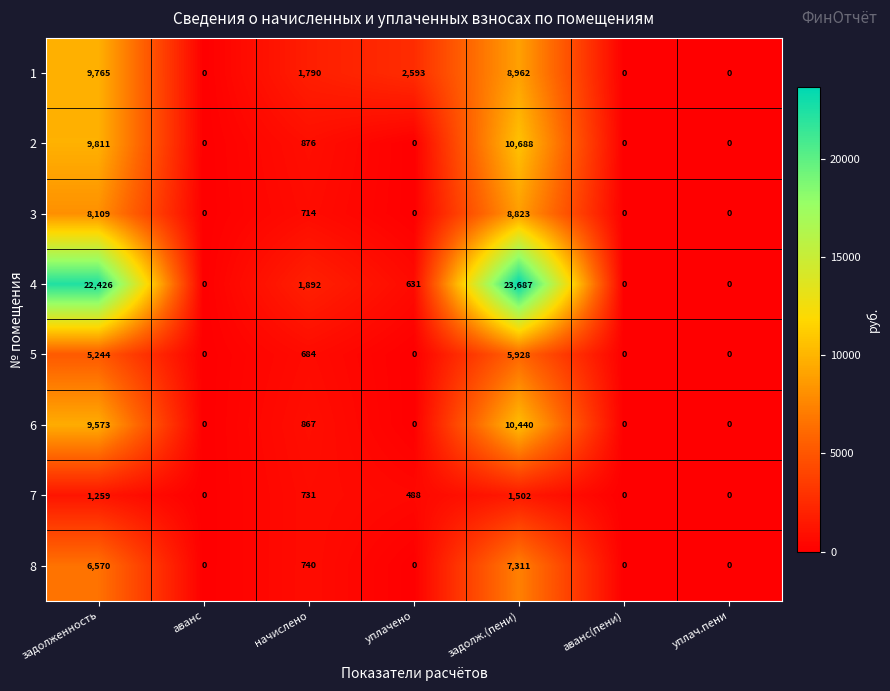

What is the spread (max minus min) of values at задолженность?

21167